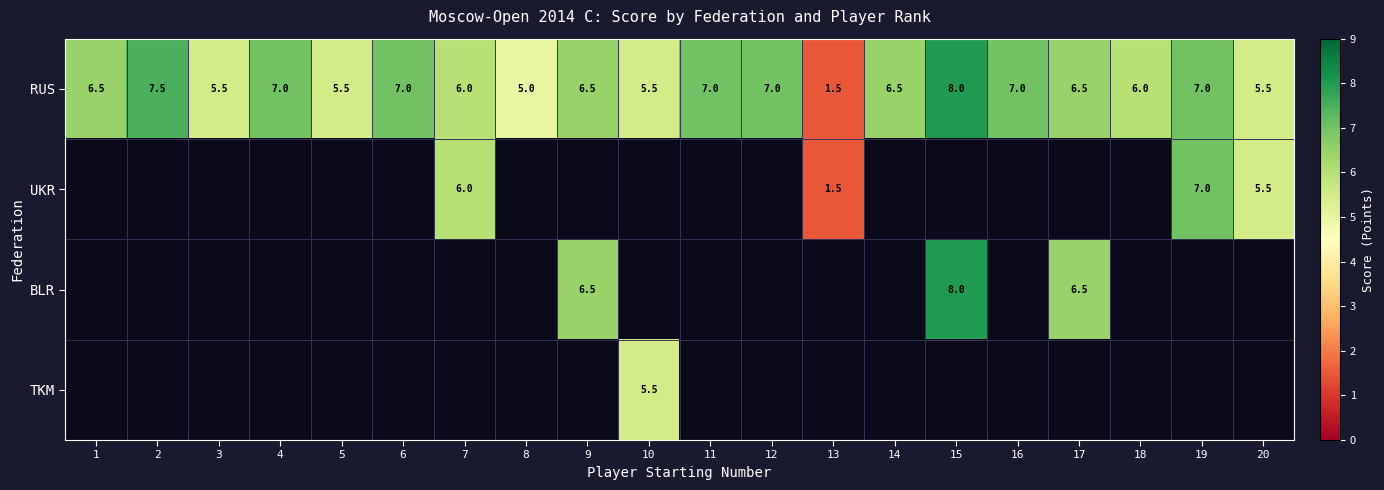

Is it true that RUS equals 7.5 at 2?

True